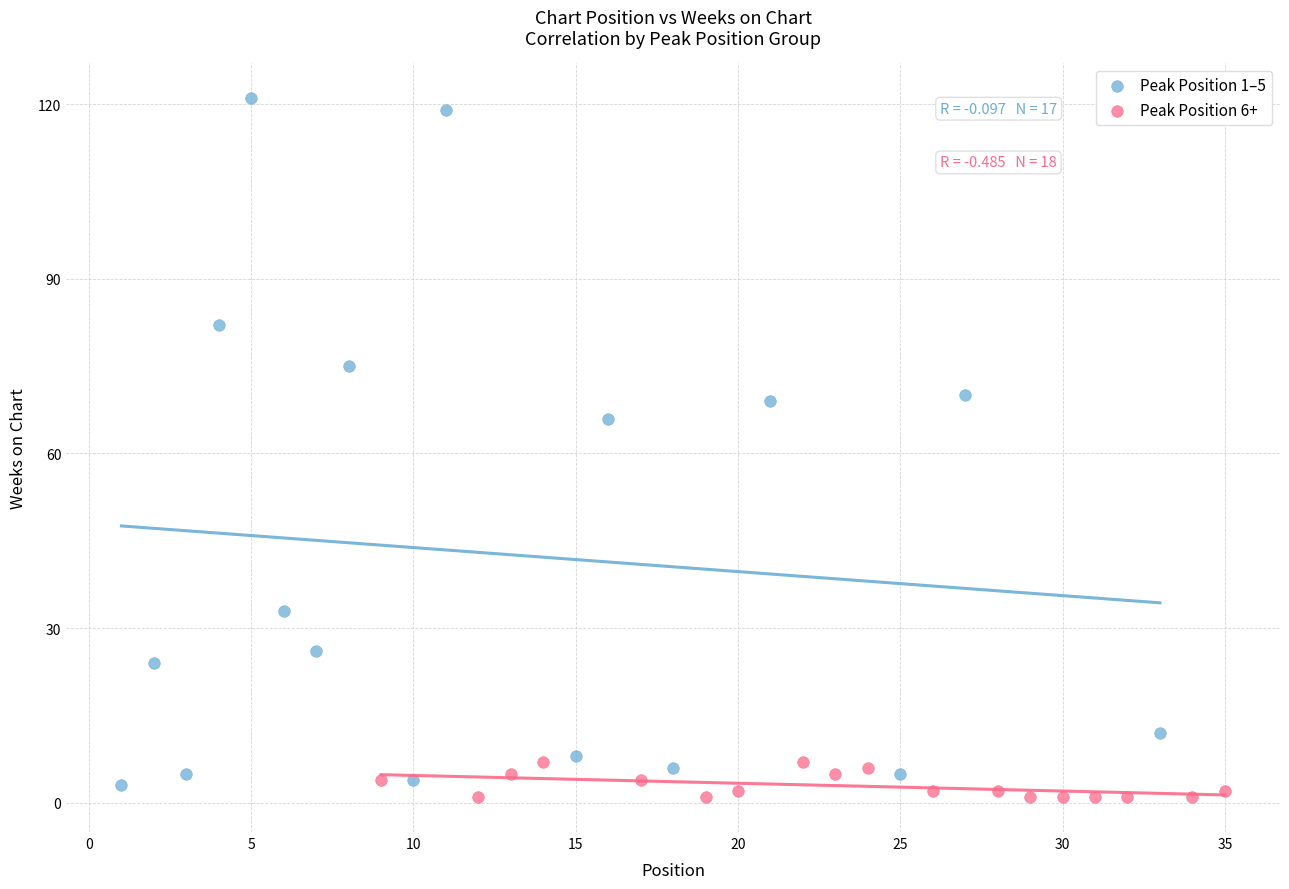

Which series has the widest spread of Y values?

Peak Position 1–5